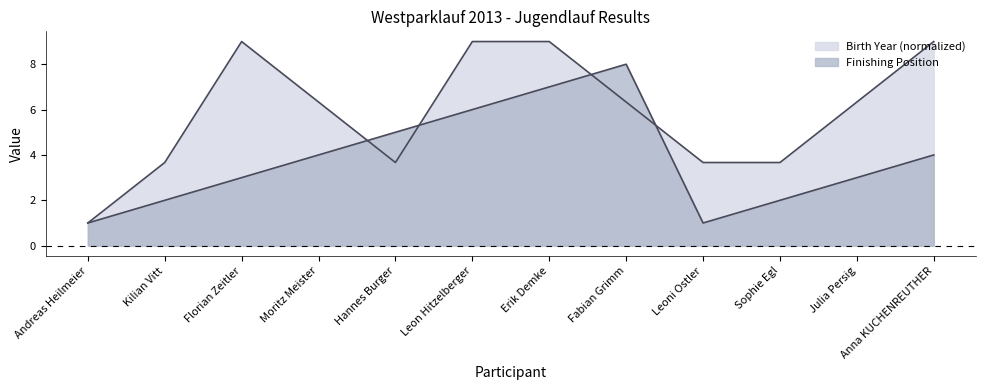

At which label is Birth Year closest to 5?

Moritz Meister